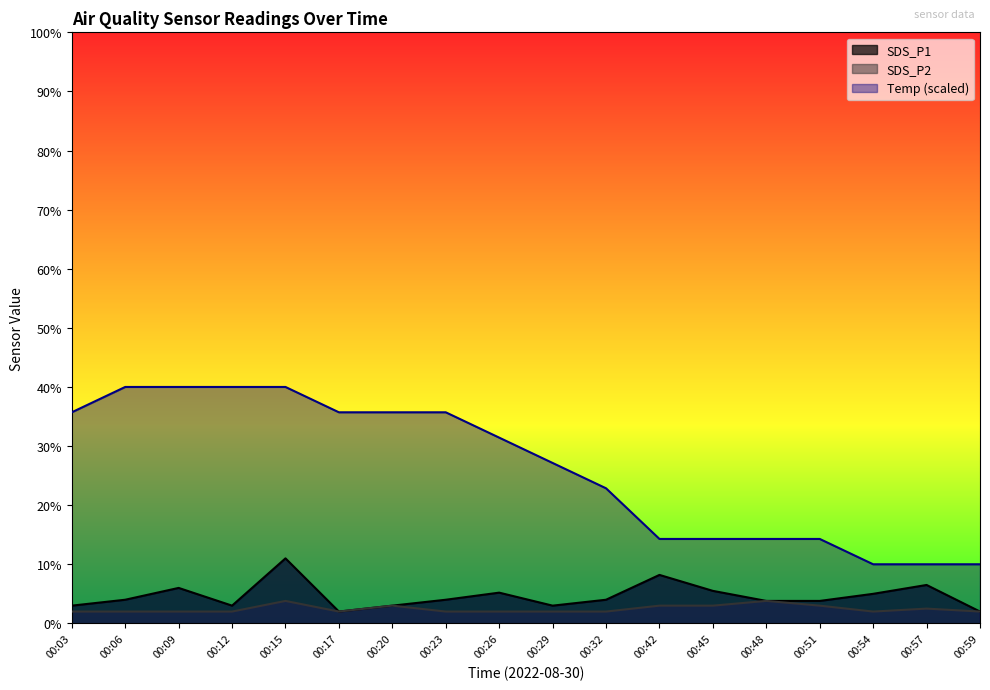

The Temp series shows 2.9 at 00:57. True or false?

False